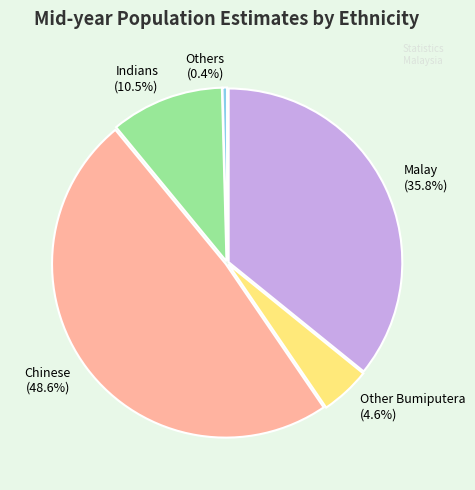

To the nearest percent, what is the combined percentage of Indians and Others?

11%